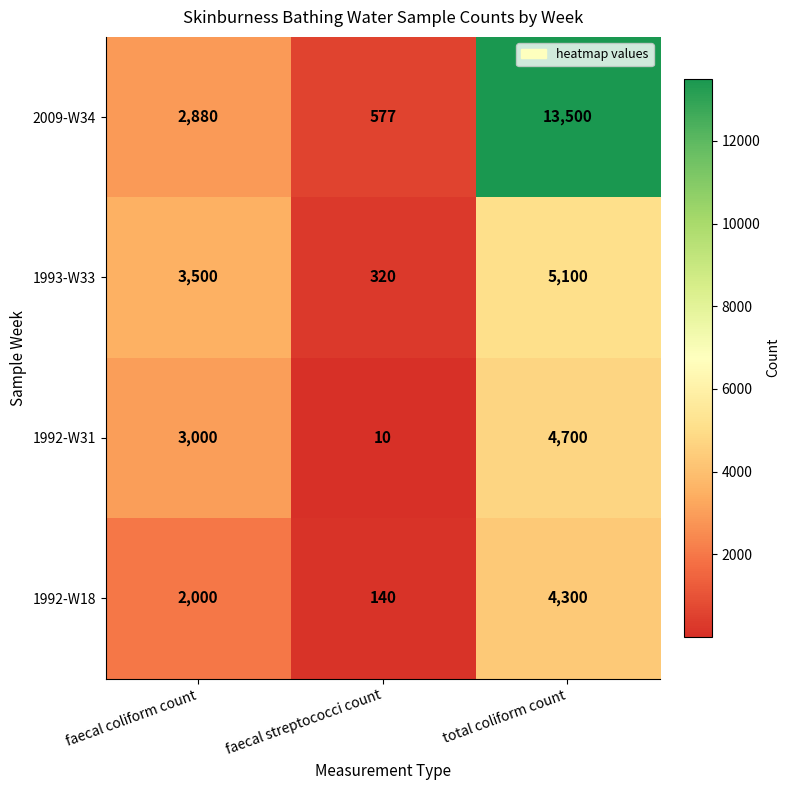

Which label corresponds to the smallest value in the chart?

faecal streptococci count